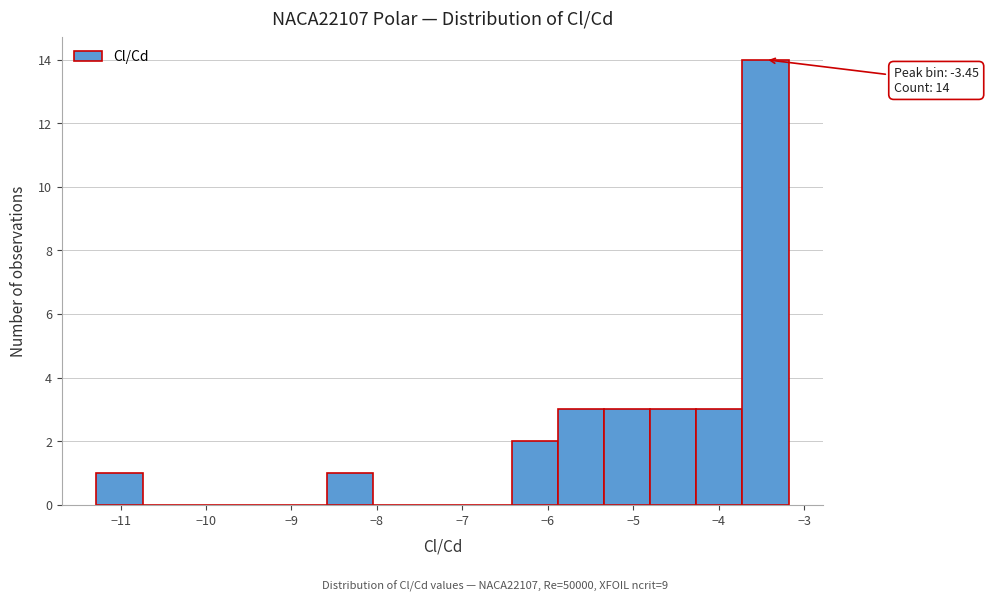

Over which range of the x-axis is the bar tallest?

-3.7 to -3.2